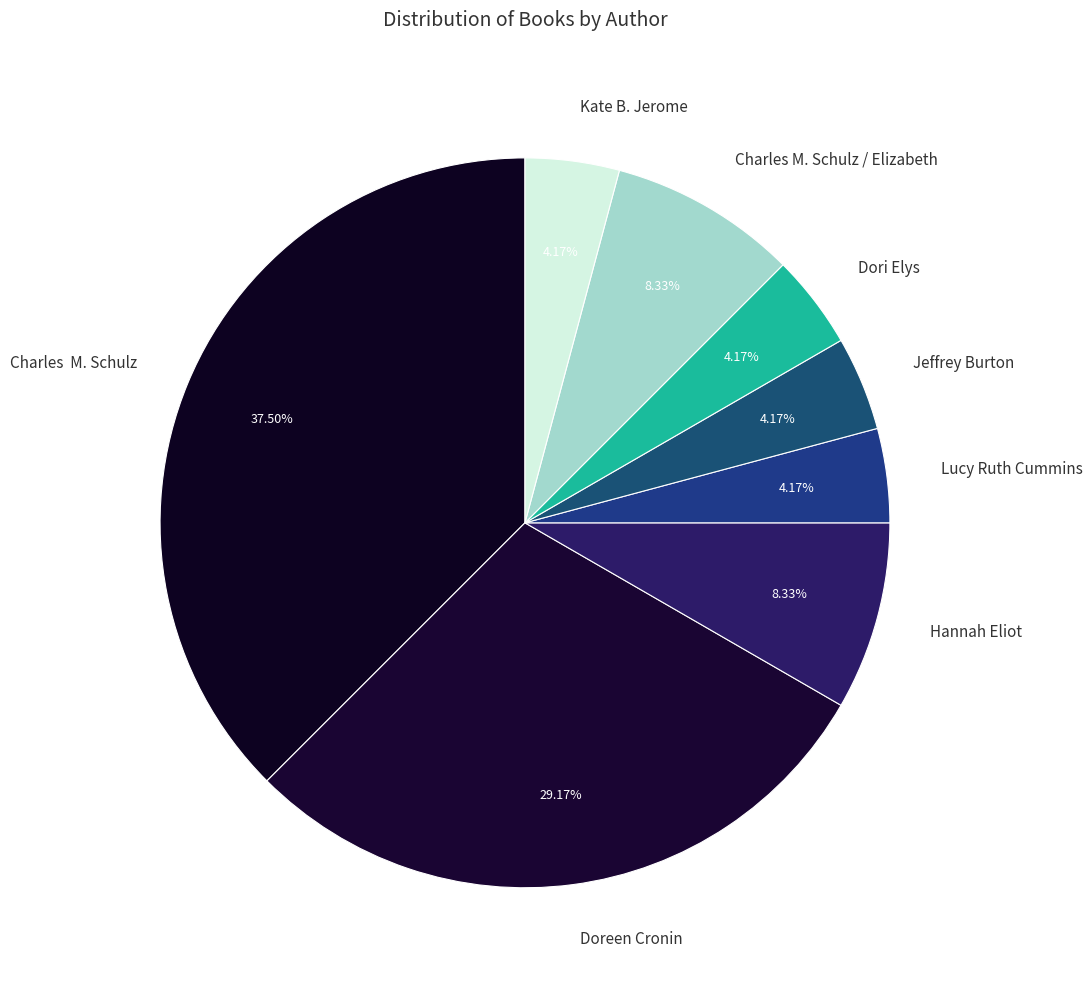

Does Charles M. Schulz / Elizabeth account for over 50% of the chart?

No